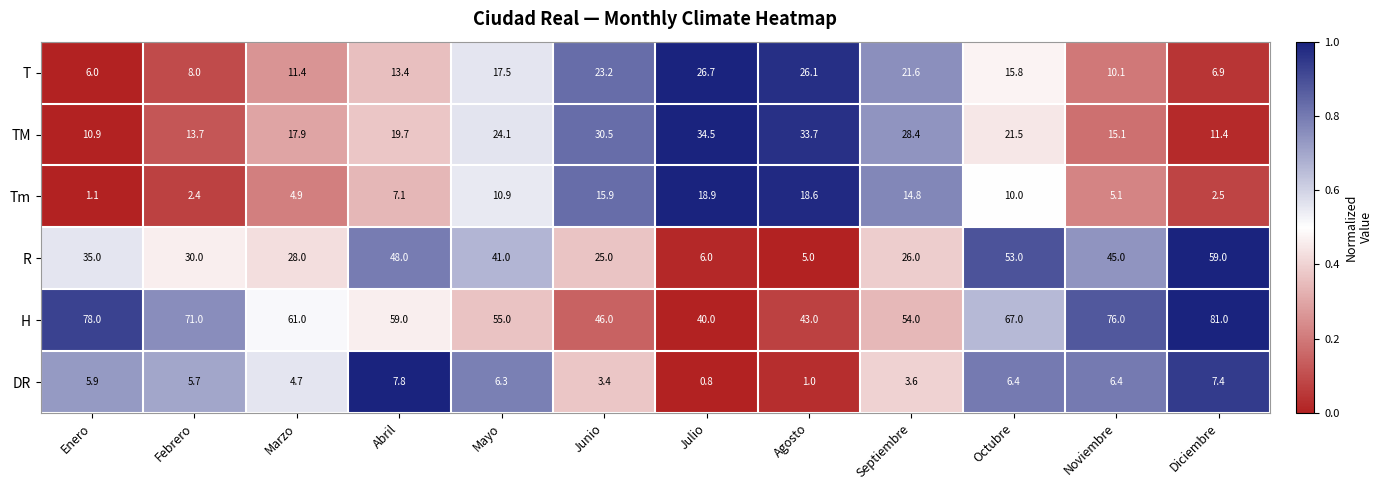

Is it true that H equals 59.0 at Abril?

True